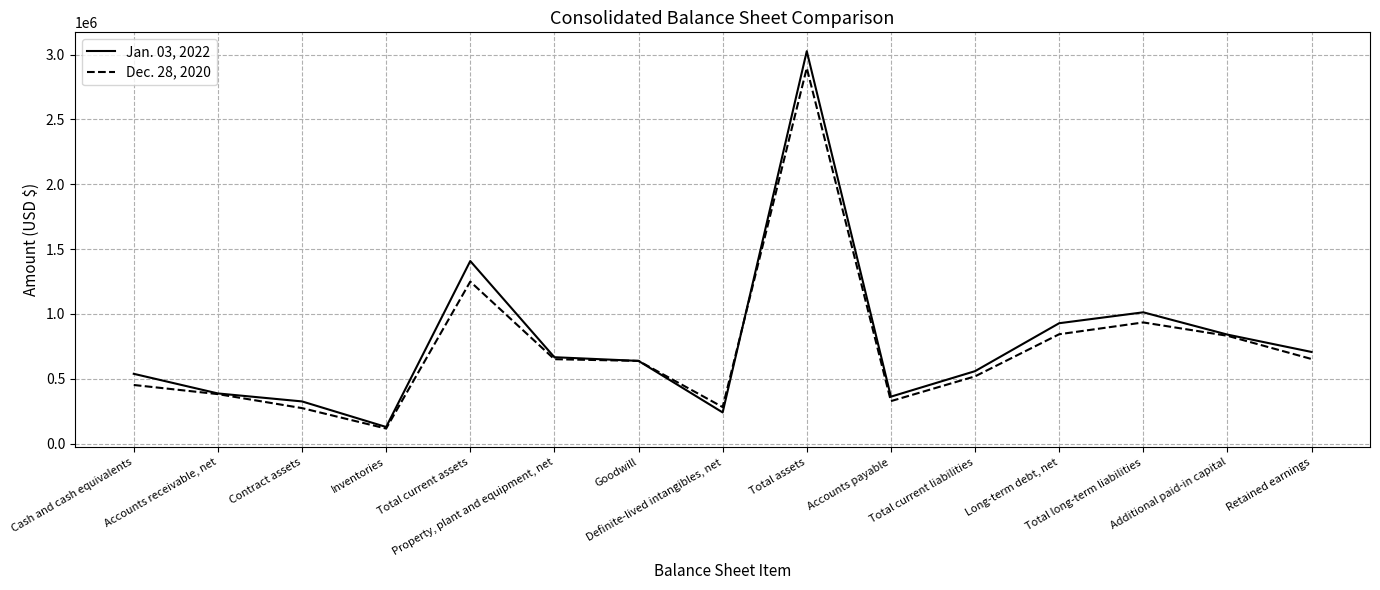

Is this an area chart (filled region under the line)?

No